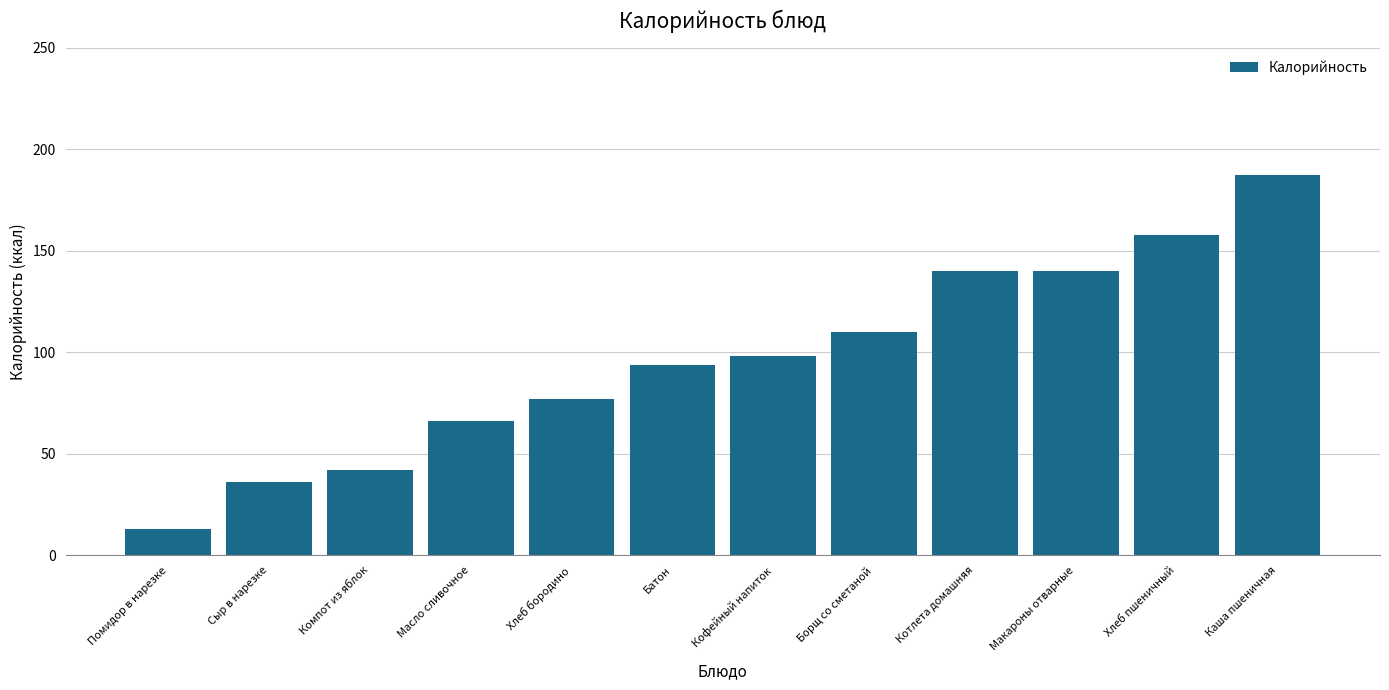

Which category has the lowest value across all series?

Помидор в нарезке